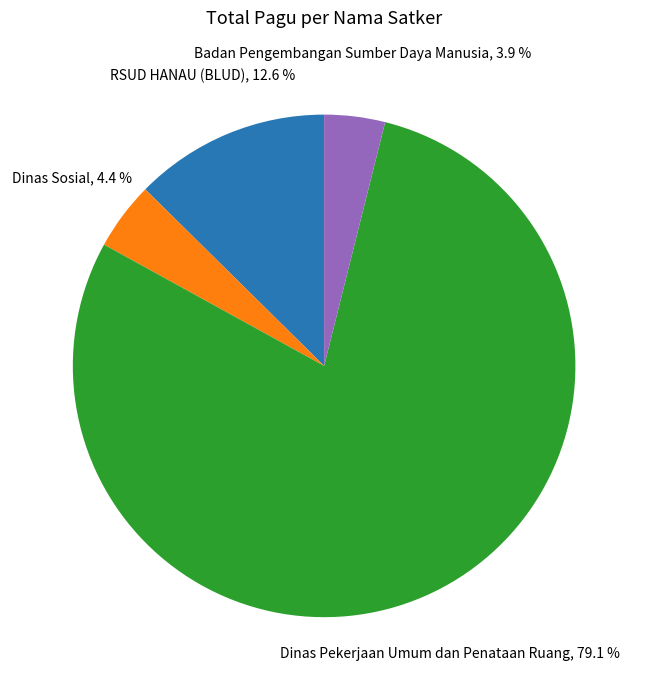

To the nearest percent, what is the average slice percentage?

25%